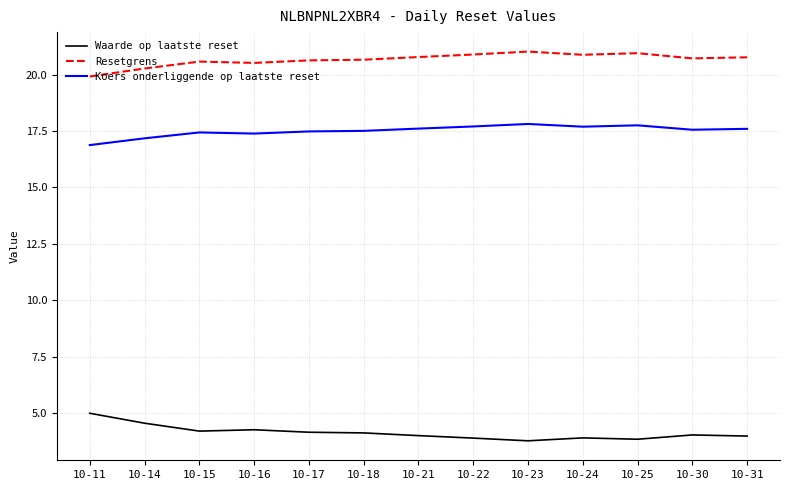

True or false: Waarde op laatste reset and Koers onderliggende op laatste reset cross at least once.

False